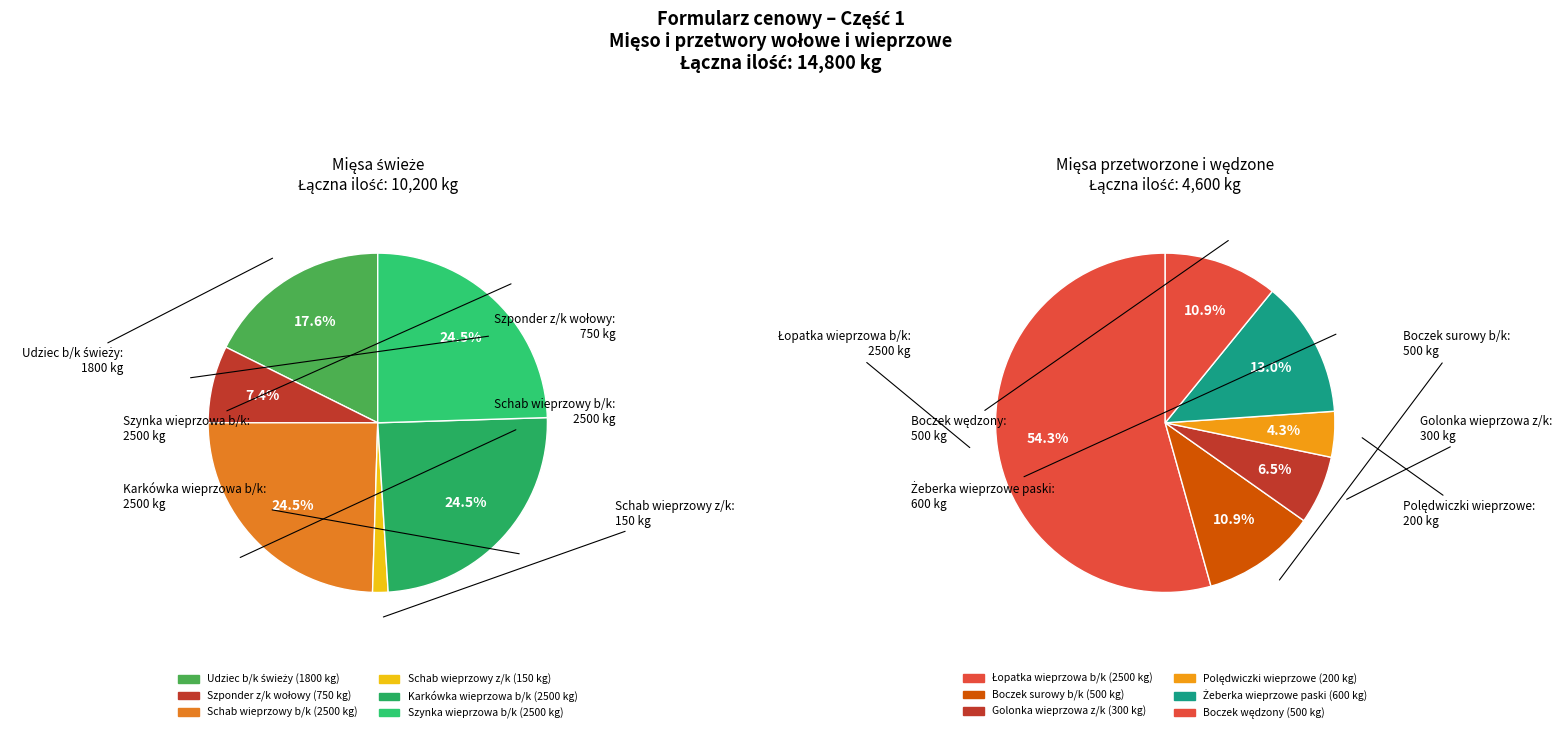

What percentage is the Schab wieprzowy
z/k slice, to the nearest percent?

1%